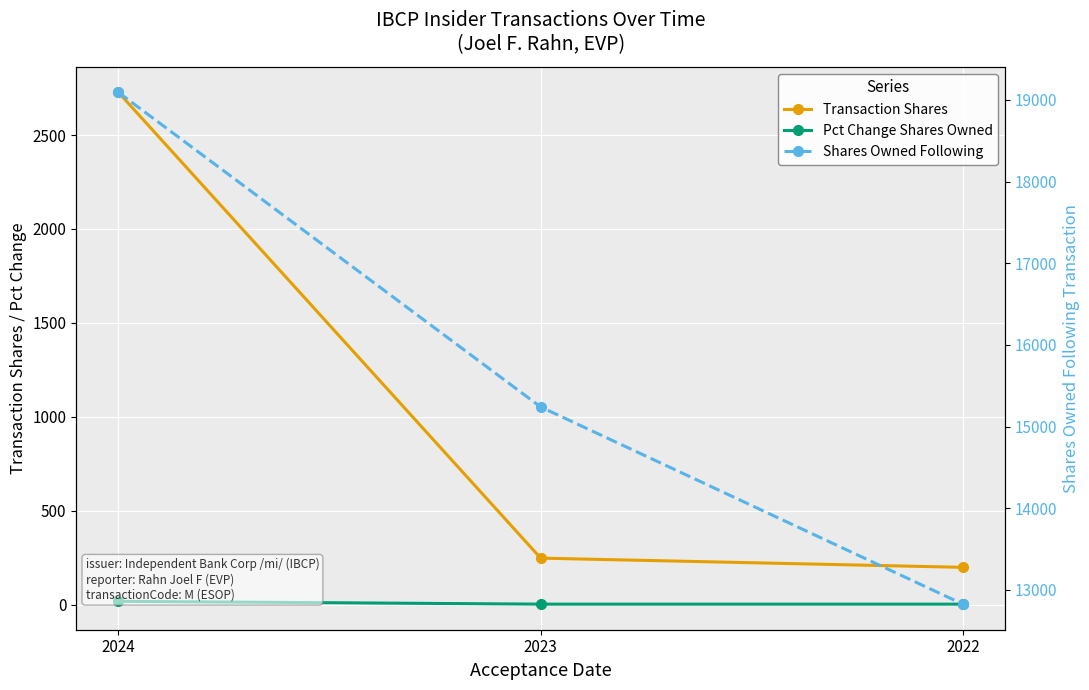

Reading left to right, what are all the values shown in this chart?

Transaction Shares: 2727	247	198
Pct Change Shares Owned: 17	2	2
Shares Owned Following: 19092	15240	12825